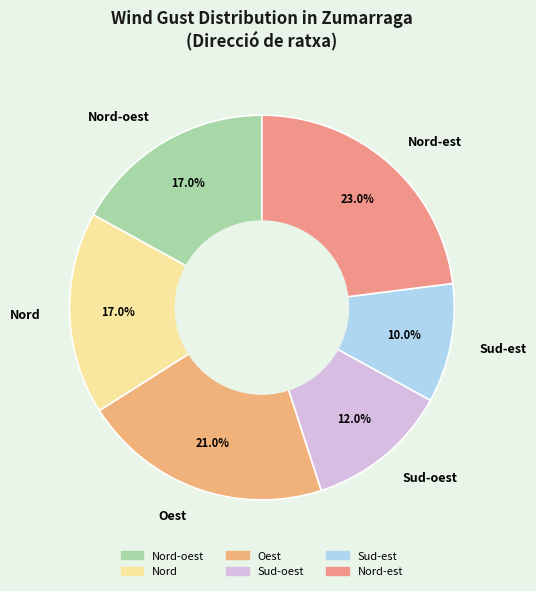

Is the sum of Nord and Sud-est greater than half?

No